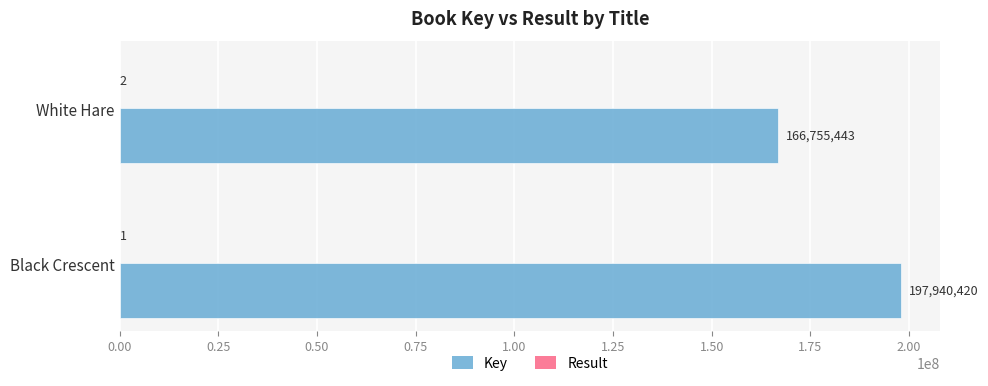

Read the Key value at White Hare, to the nearest 10.

166755440